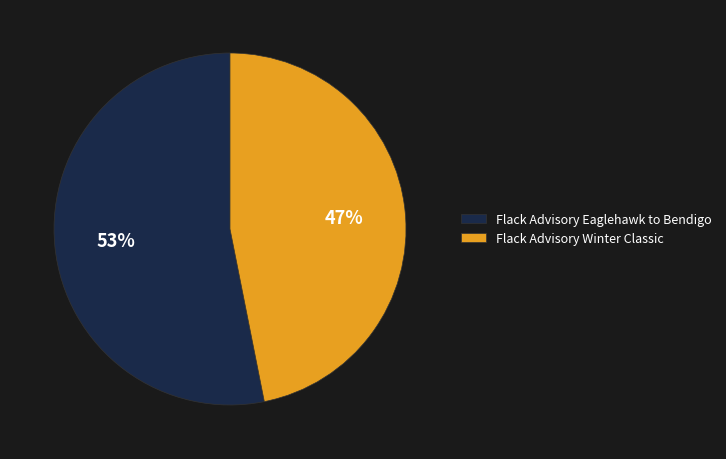

Is the sum of Flack Advisory Winter Classic and Flack Advisory Eaglehawk to Bendigo greater than half?

Yes